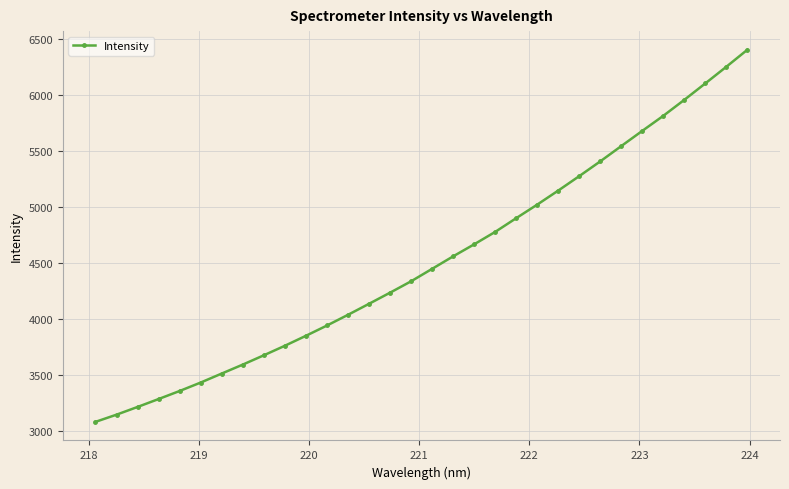

What is the minimum value shown in the chart?

3077.5